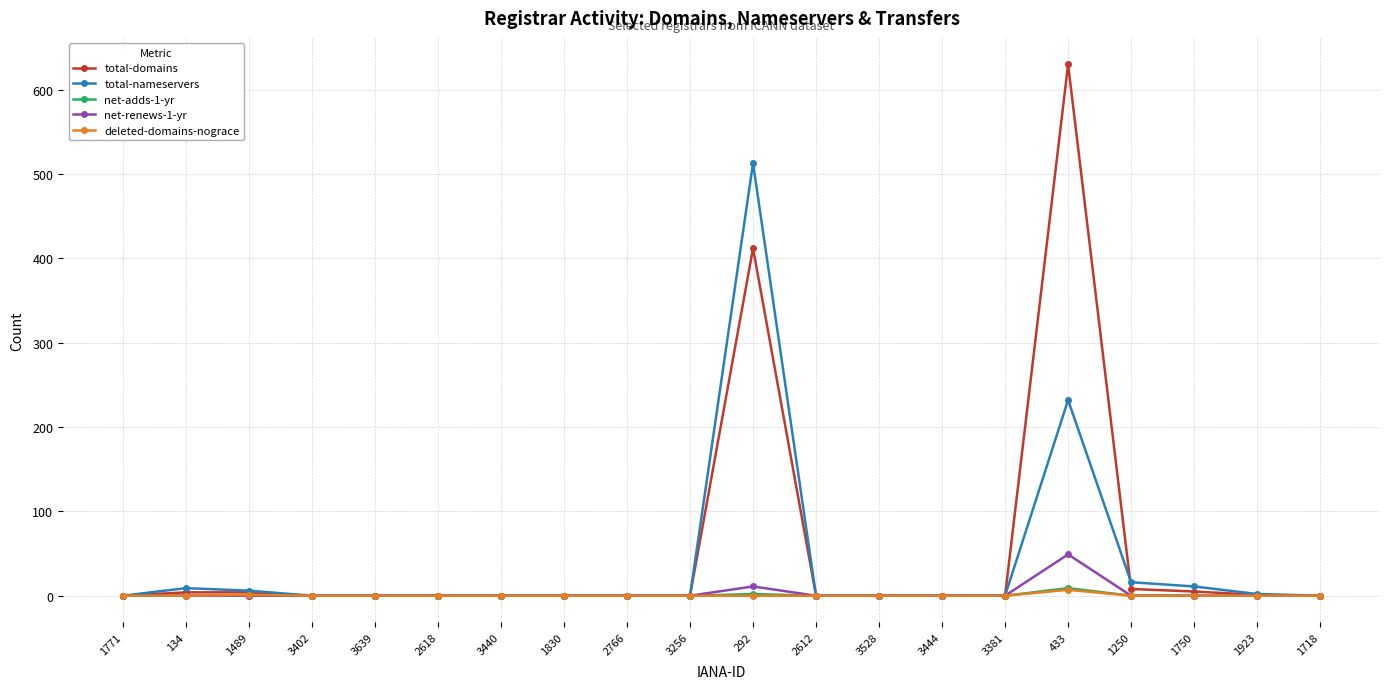

Which series has the widest spread of values?

total-domains